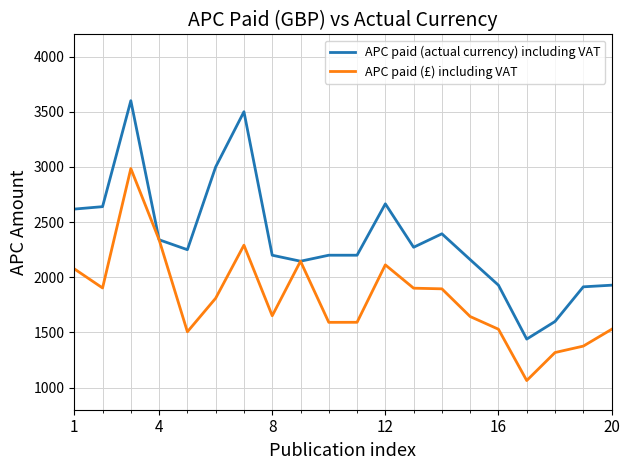

What are all the series names shown in the legend?

APC paid (actual currency) including VAT, APC paid (£) including VAT